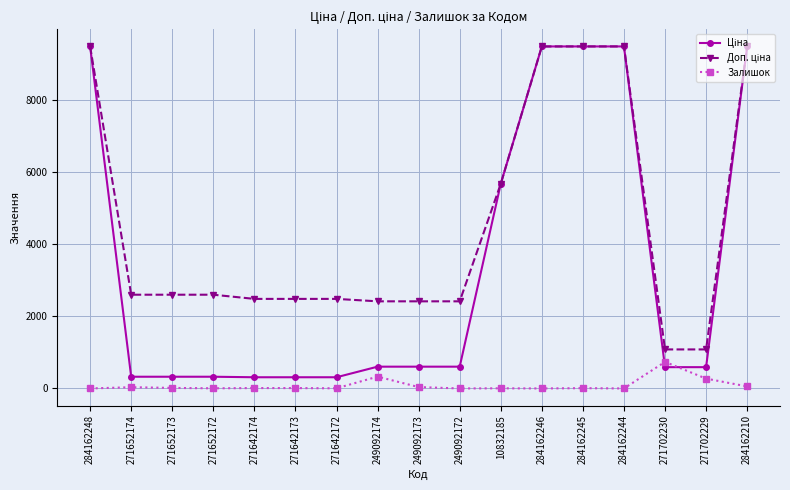

What is the value of the Залишок point at the 16th from the left?

273.0